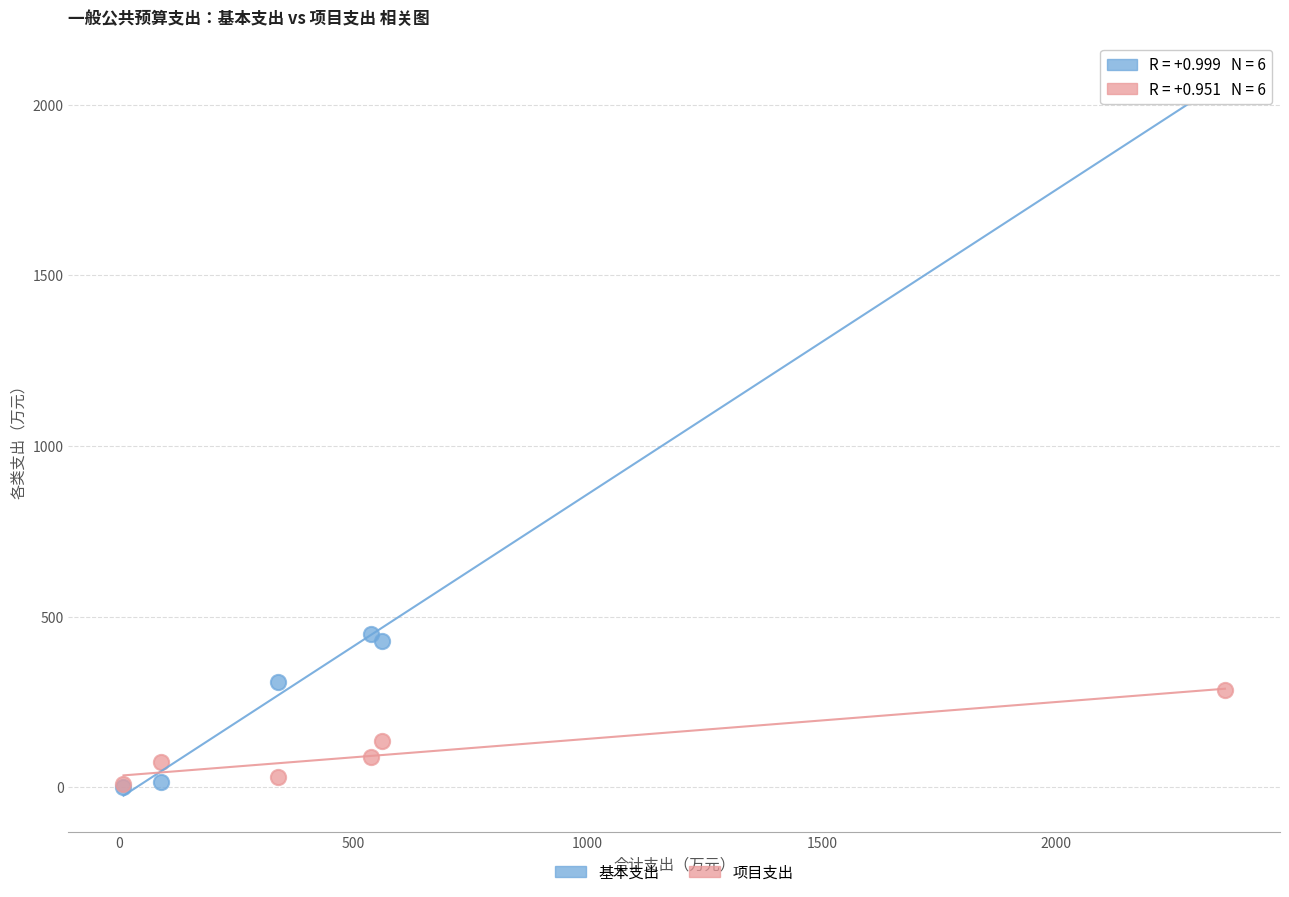

What are all the series names shown in the legend?

基本支出, 项目支出